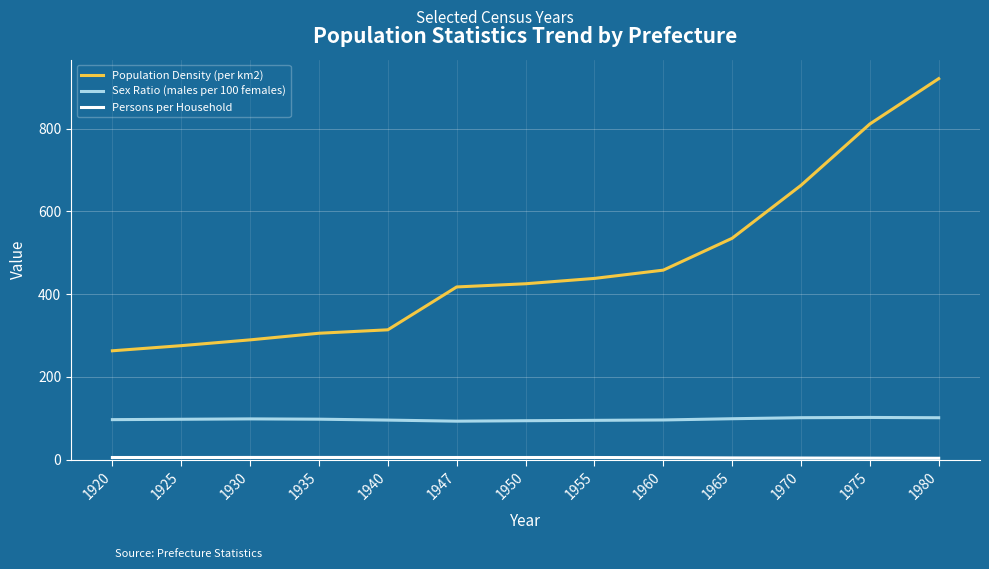

True or false: Sex Ratio (males per 100 females) and Population Density (per km2) intersect in this chart.

False